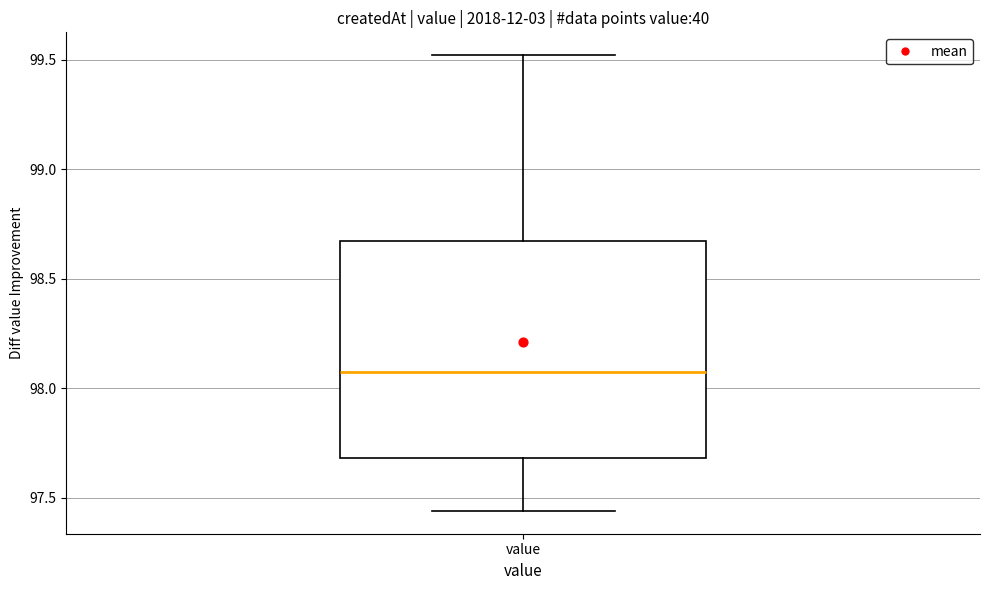

Read this box plot against the y-axis: the position of the median line, the range covered by the box, and the ends of both whiskers. The values are not printed on the chart, so give them approximately, as read against the axis.

median 98.10, box 97.70 to 98.65, whiskers 97.45 to 99.50